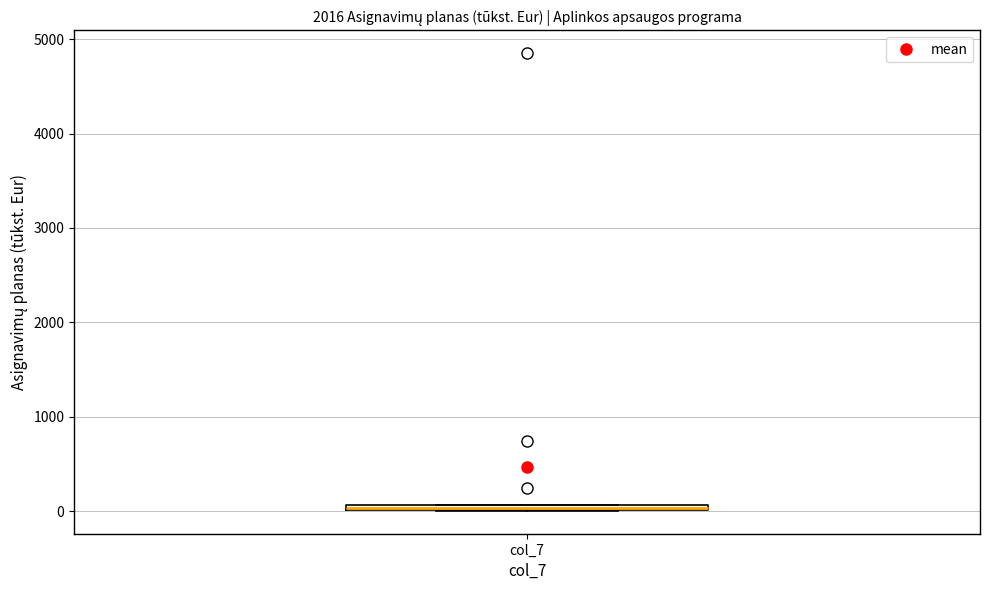

Where is the lower edge of the box for col_7 on the y-axis? The values are not printed on the chart, so give them approximately, as read against the axis.

0